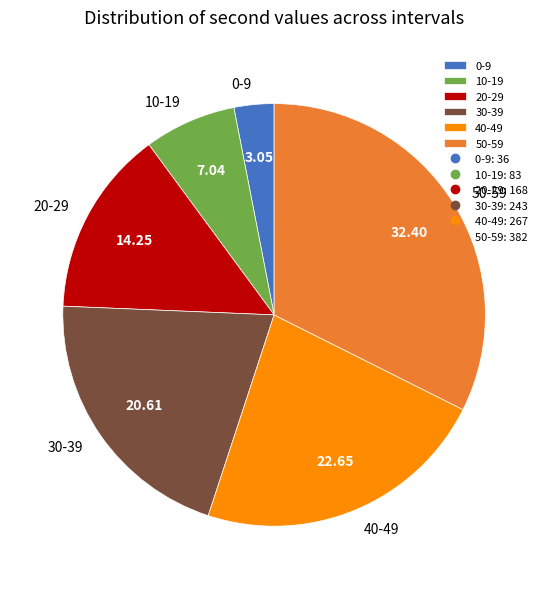

Between 40-49 and 10-19, which is larger?

40-49